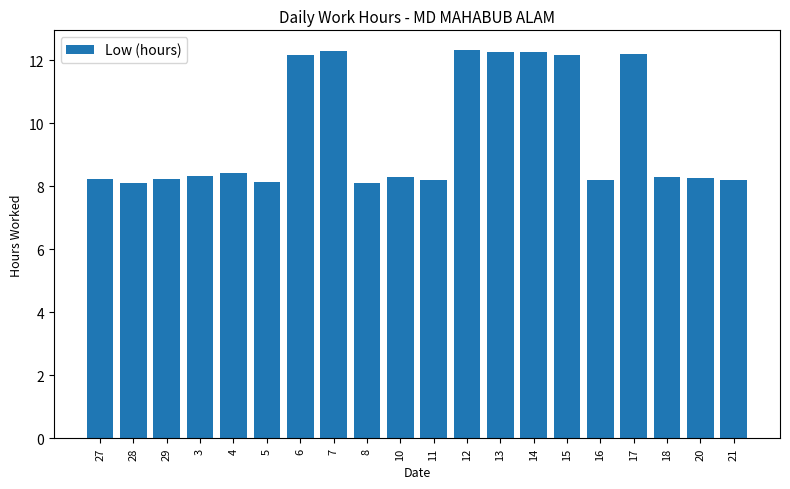

What is the maximum value shown in the chart?

12.3